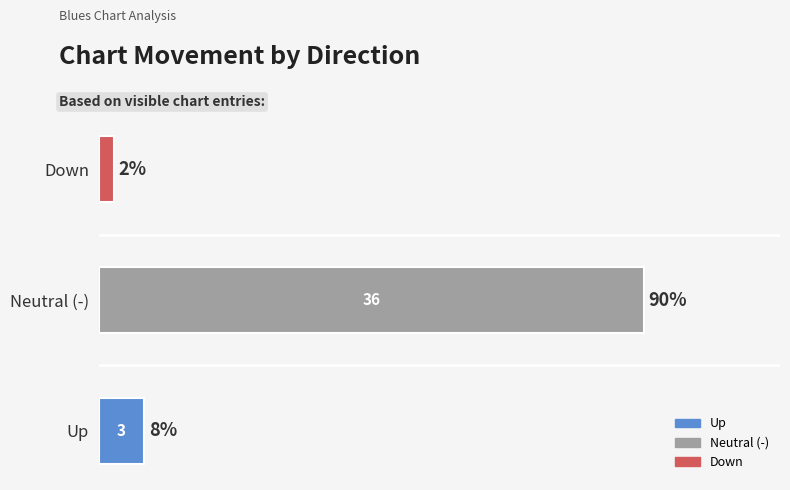

What is the difference between the maximum and minimum values?

35